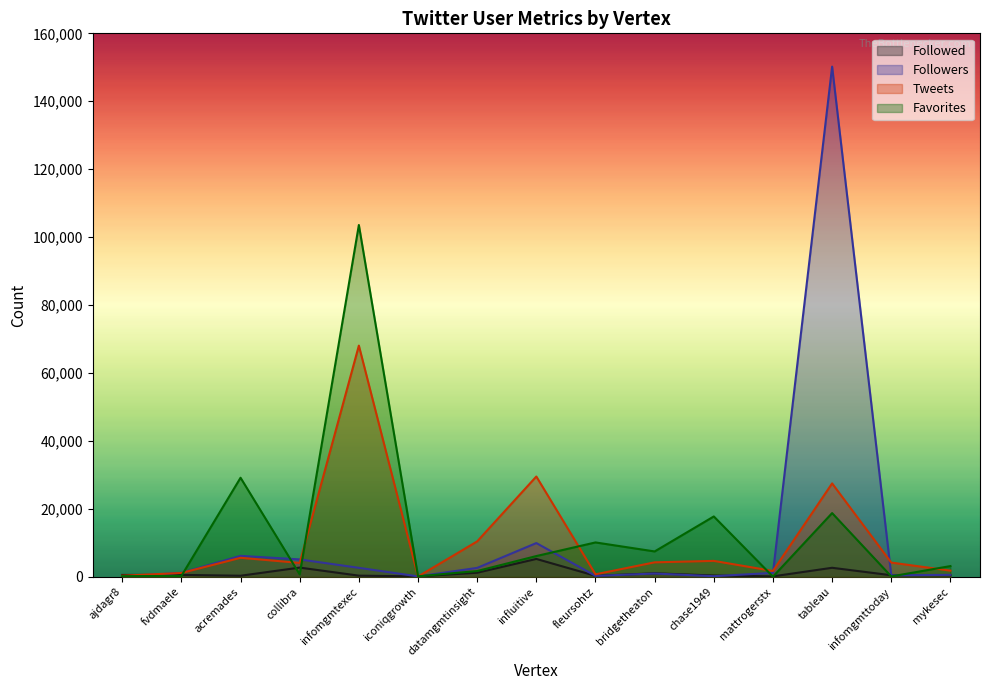

True or false: Tweets has more than 1 points higher than both neighbors.

True